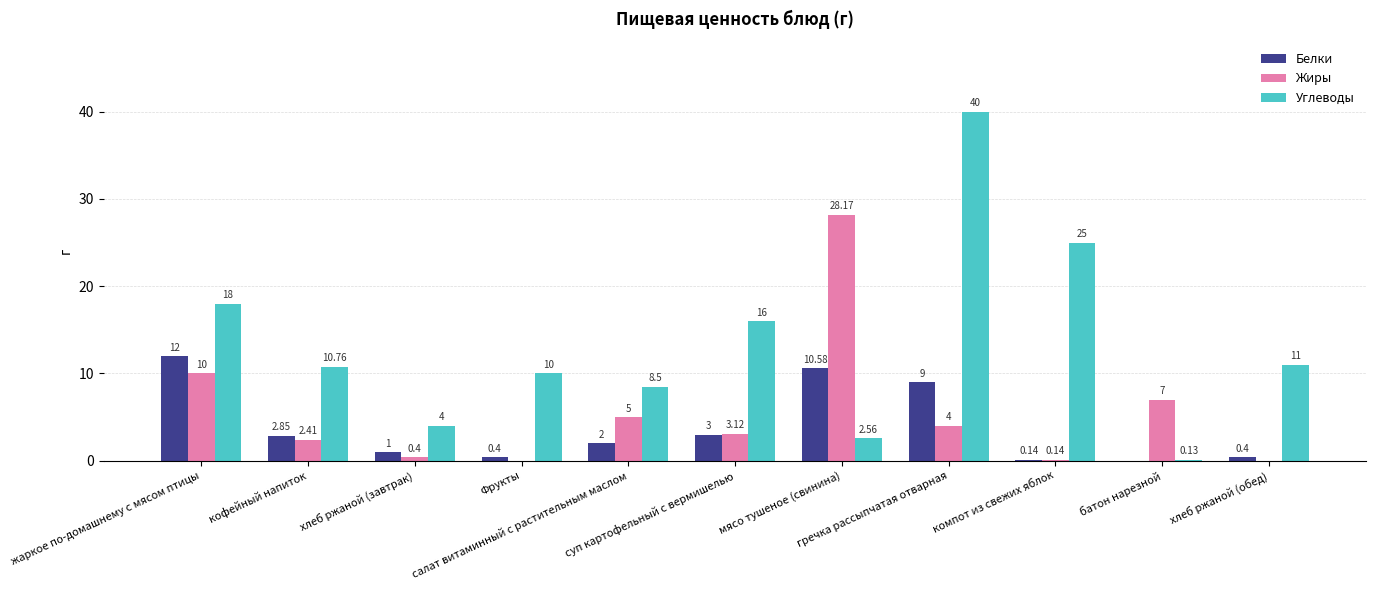

Which series has the largest total across all categories?

Углеводы